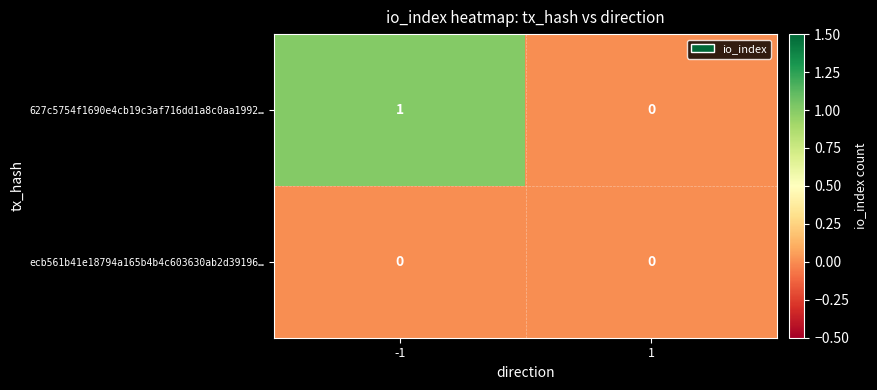

How many categories are shown in the chart?

2